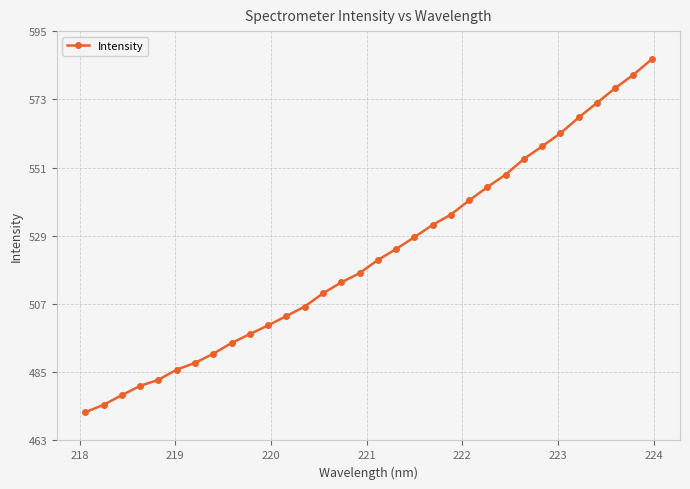

What is the difference between the second highest and minimum values?

108.8